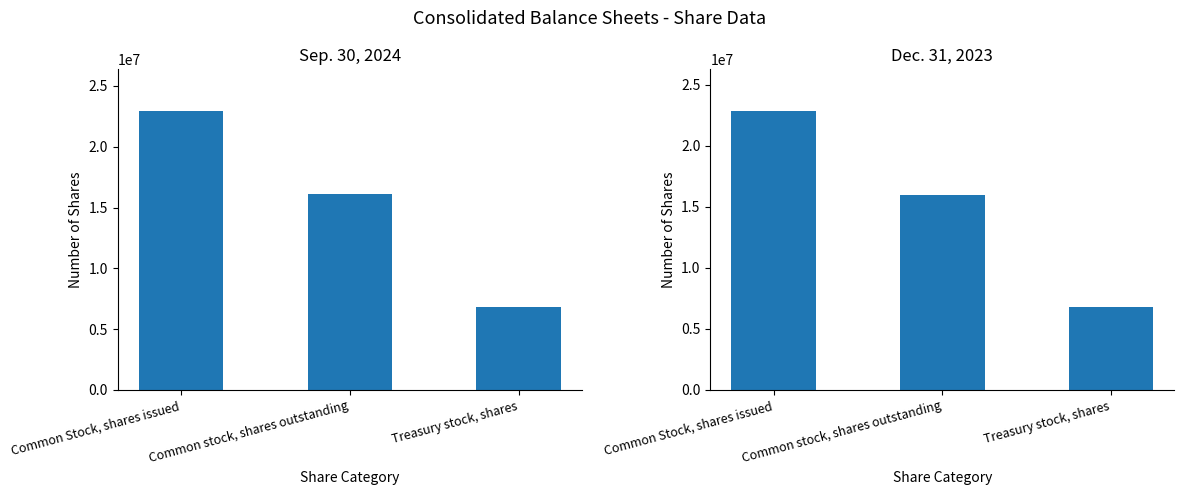

Reading left to right, transcribe all the data shown in this chart.

Sep. 30, 2024: 22923041	16087755	6835286
Dec. 31, 2023: 22851077	16015791	6835286